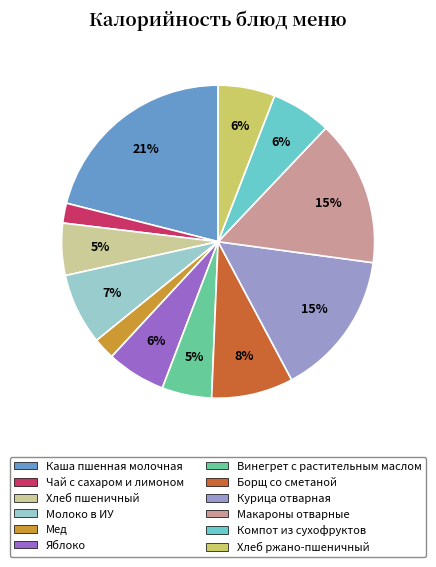

Between Молоко в ИУ and Компот из сухофруктов, which is larger?

Молоко в ИУ